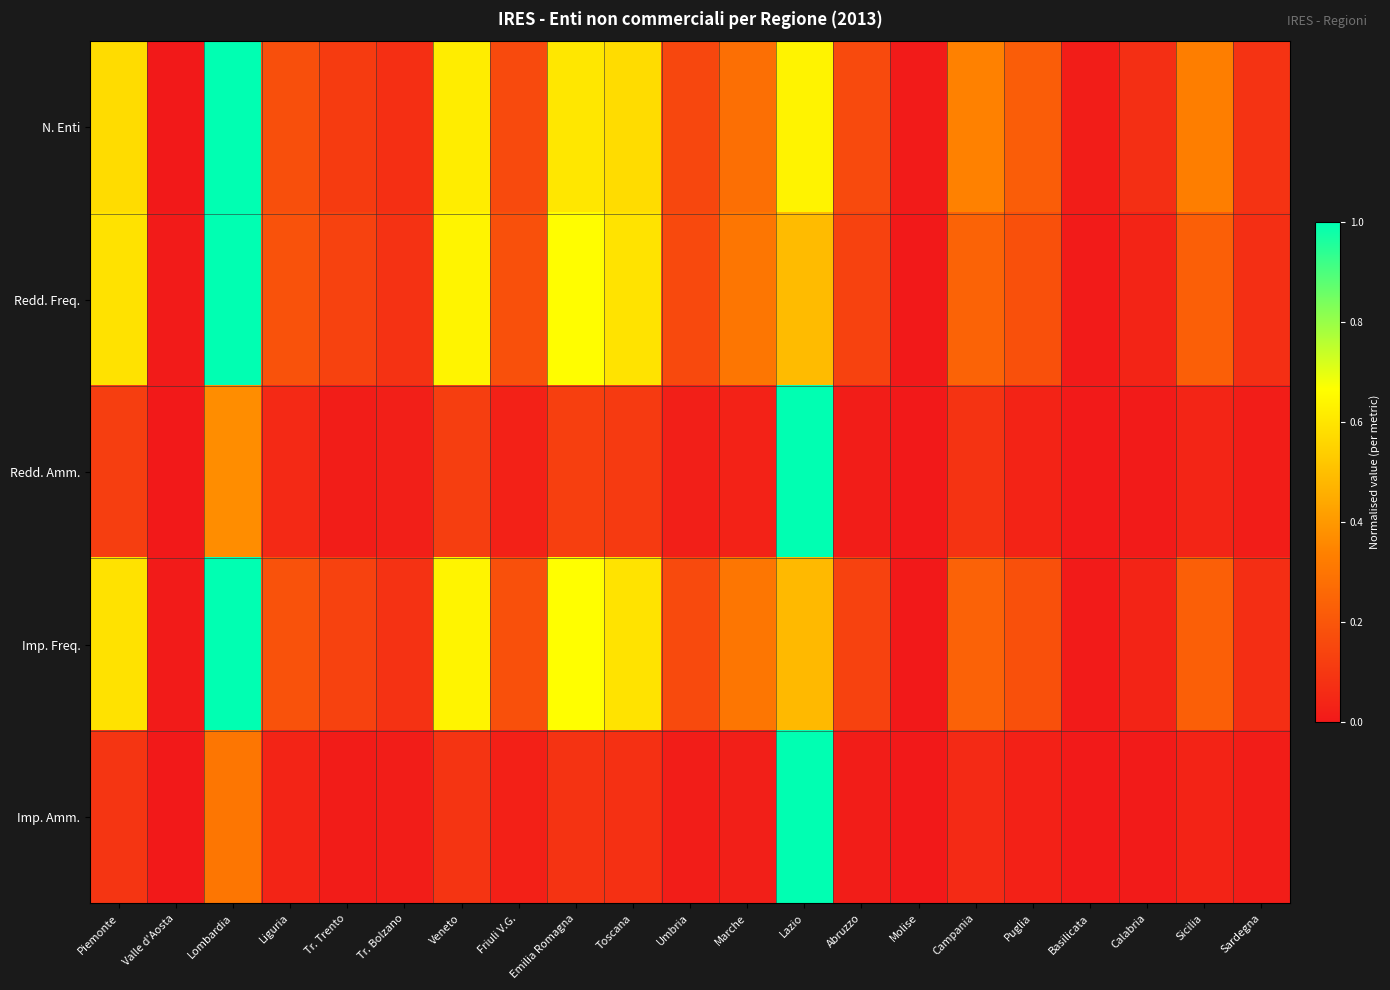

Reading right to left, what are all the values shown in this chart?

N. Enti: Sardegna=0.1	Sicilia=0.3	Calabria=0.1	Basilicata=0.0	Puglia=0.2	Campania=0.3	Molise=0.0	Abruzzo=0.2	Lazio=0.6	Marche=0.3	Umbria=0.1	Toscana=0.6	Emilia Romagna=0.6	Friuli V.G.=0.2	Veneto=0.6	Tr. Bolzano=0.1	Tr. Trento=0.1	Liguria=0.2	Lombardia=1.0	Valle d'Aosta=0.0	Piemonte=0.6
Redd. Freq.: Sardegna=0.1	Sicilia=0.2	Calabria=0.0	Basilicata=0.0	Puglia=0.2	Campania=0.2	Molise=0.0	Abruzzo=0.1	Lazio=0.5	Marche=0.3	Umbria=0.2	Toscana=0.6	Emilia Romagna=0.7	Friuli V.G.=0.2	Veneto=0.6	Tr. Bolzano=0.1	Tr. Trento=0.1	Liguria=0.2	Lombardia=1.0	Valle d'Aosta=0.0	Piemonte=0.6
Redd. Amm.: Sardegna=0.0	Sicilia=0.0	Calabria=0.0	Basilicata=0.0	Puglia=0.0	Campania=0.1	Molise=0.0	Abruzzo=0.0	Lazio=1.0	Marche=0.0	Umbria=0.0	Toscana=0.1	Emilia Romagna=0.1	Friuli V.G.=0.0	Veneto=0.1	Tr. Bolzano=0.0	Tr. Trento=0.0	Liguria=0.1	Lombardia=0.4	Valle d'Aosta=0.0	Piemonte=0.1
Imp. Freq.: Sardegna=0.1	Sicilia=0.2	Calabria=0.0	Basilicata=0.0	Puglia=0.2	Campania=0.2	Molise=0.0	Abruzzo=0.1	Lazio=0.5	Marche=0.3	Umbria=0.2	Toscana=0.6	Emilia Romagna=0.7	Friuli V.G.=0.2	Veneto=0.6	Tr. Bolzano=0.1	Tr. Trento=0.1	Liguria=0.2	Lombardia=1.0	Valle d'Aosta=0.0	Piemonte=0.6
Imp. Amm.: Sardegna=0.0	Sicilia=0.0	Calabria=0.0	Basilicata=0.0	Puglia=0.0	Campania=0.1	Molise=0.0	Abruzzo=0.0	Lazio=1.0	Marche=0.0	Umbria=0.0	Toscana=0.1	Emilia Romagna=0.1	Friuli V.G.=0.0	Veneto=0.1	Tr. Bolzano=0.0	Tr. Trento=0.0	Liguria=0.0	Lombardia=0.3	Valle d'Aosta=0.0	Piemonte=0.1